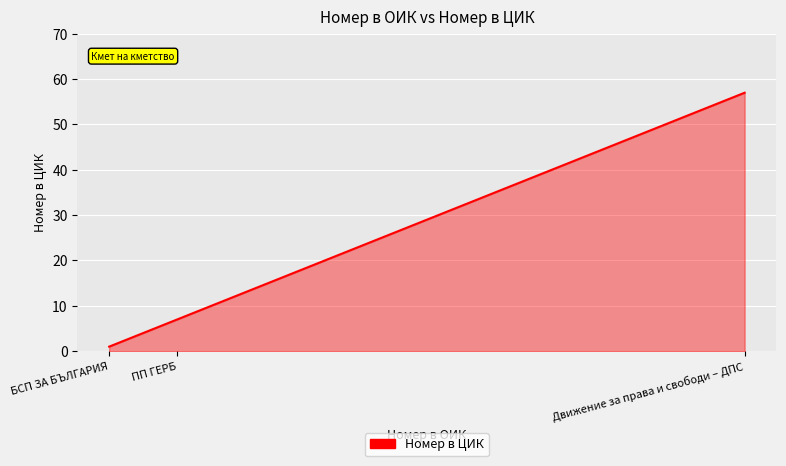

How many values are between 1 and 57?

3